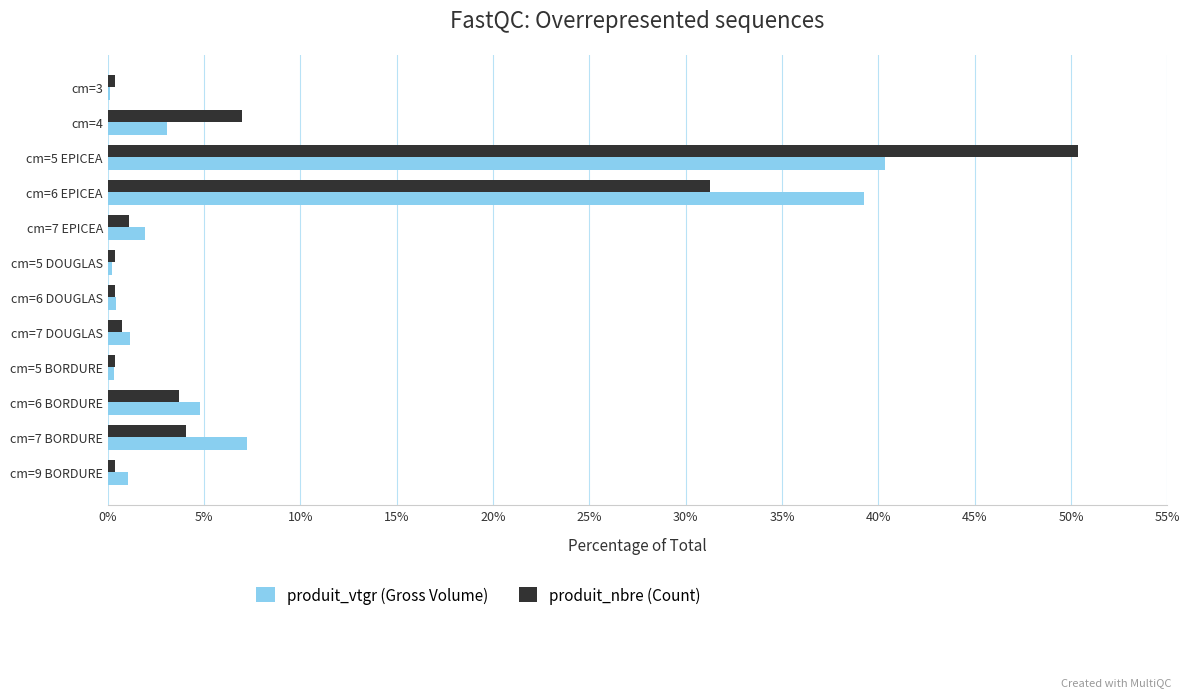

At which category is the sum across all series the highest?

cm=5 EPICEA